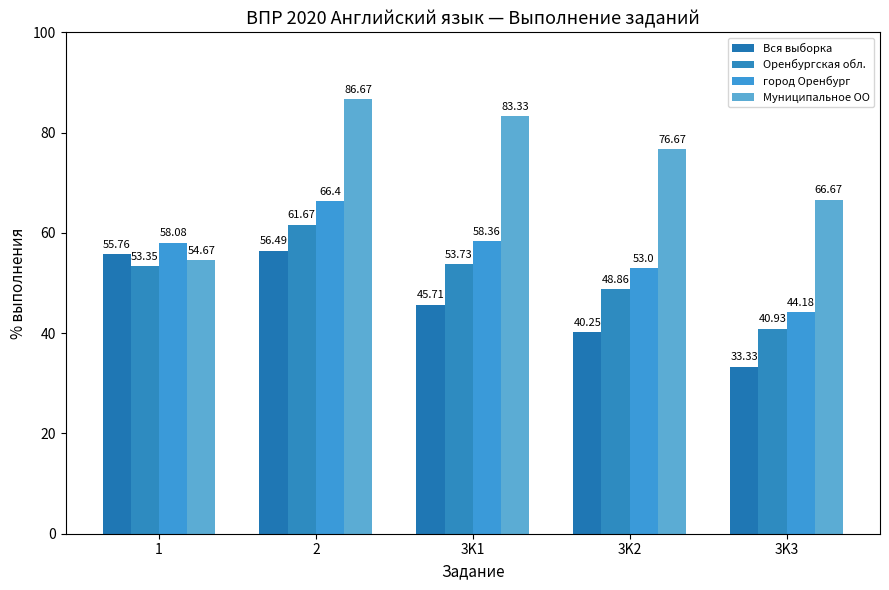

Reading right to left, extract all data points from this chart.

Вся выборка: 3K3=33.3	3K2=40.2	3K1=45.7	2=56.5	1=55.8
Оренбургская обл.: 3K3=40.9	3K2=48.9	3K1=53.7	2=61.7	1=53.4
город Оренбург: 3K3=44.2	3K2=53.0	3K1=58.4	2=66.4	1=58.1
Муниципальное ОО: 3K3=66.7	3K2=76.7	3K1=83.3	2=86.7	1=54.7